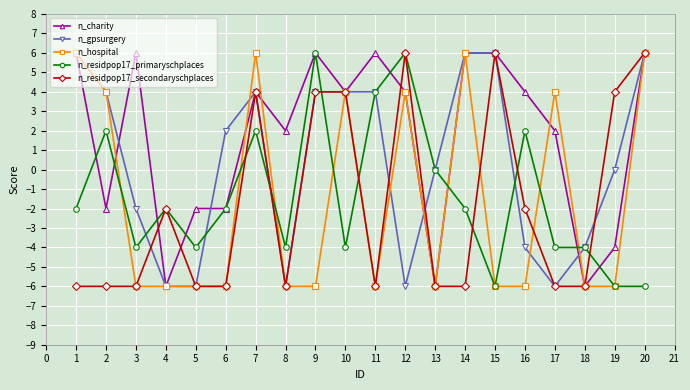

Between 4 and 9, which series saw the biggest shift?

n_charity